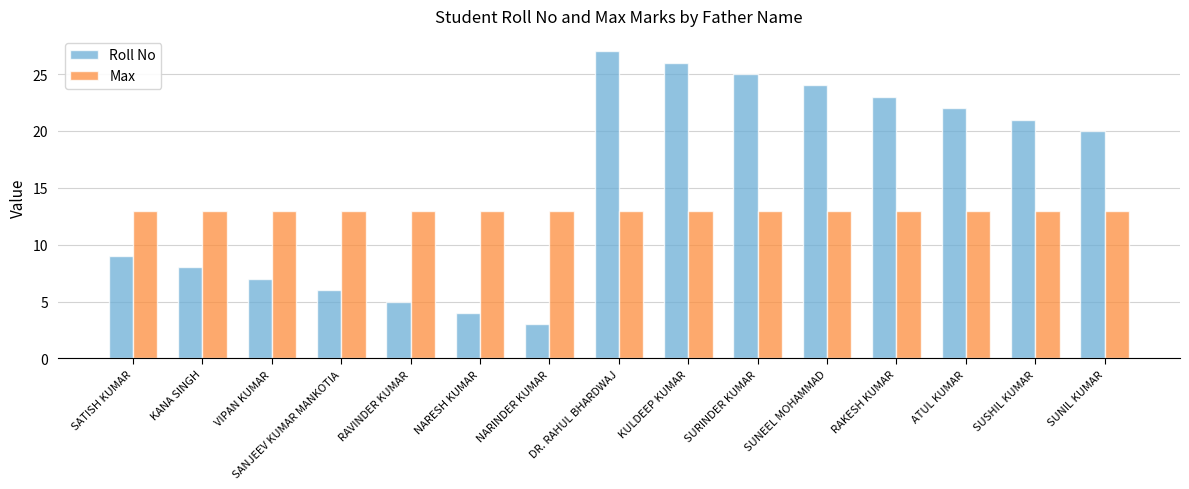

Reading left to right, list all the values displayed in this chart.

Roll No: 9	8	7	6	5	4	3	27	26	25	24	23	22	21	20
Max: 13	13	13	13	13	13	13	13	13	13	13	13	13	13	13